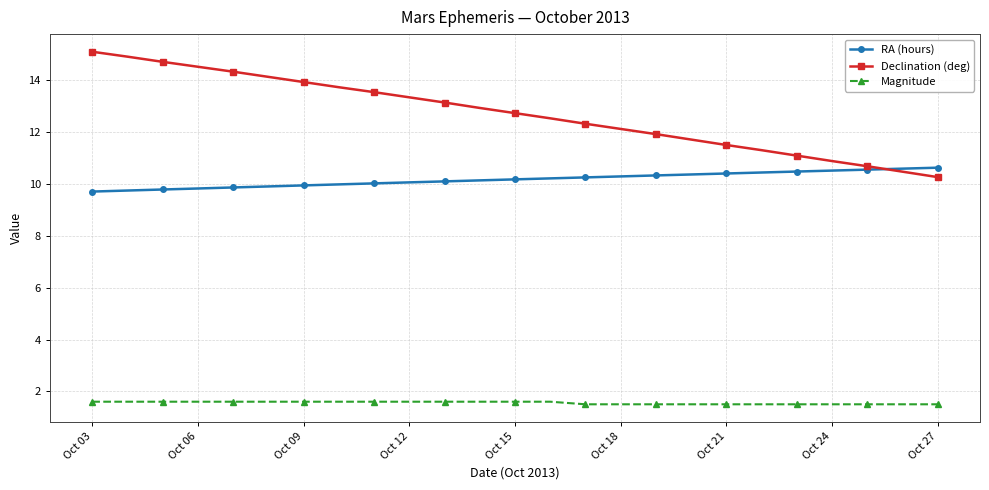

What is the value of the Magnitude point at the 16th from the left?

1.5